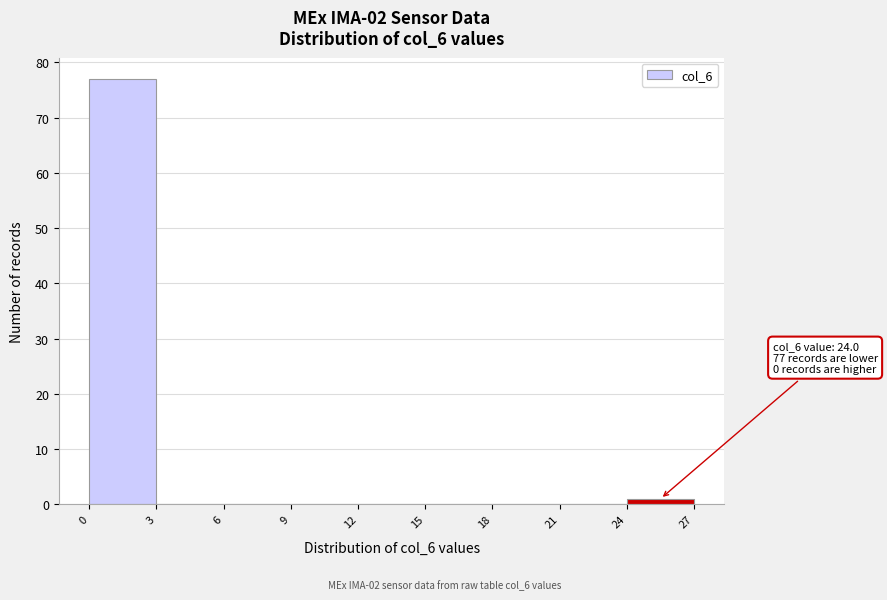

Which range on the x-axis has the tallest bar?

0 to 3